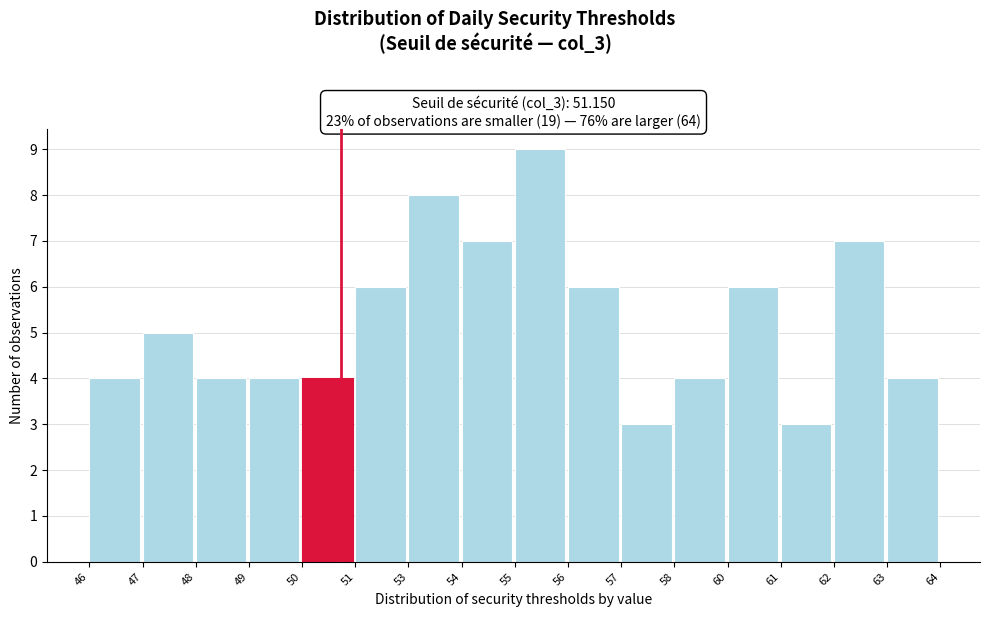

Reading right to left, list all the values displayed in this chart.

63=4	62=7	61=3	60=6	58=4	57=3	56=6	55=9	54=7	53=8	51=6	50=4	49=4	48=4	47=5	46=4